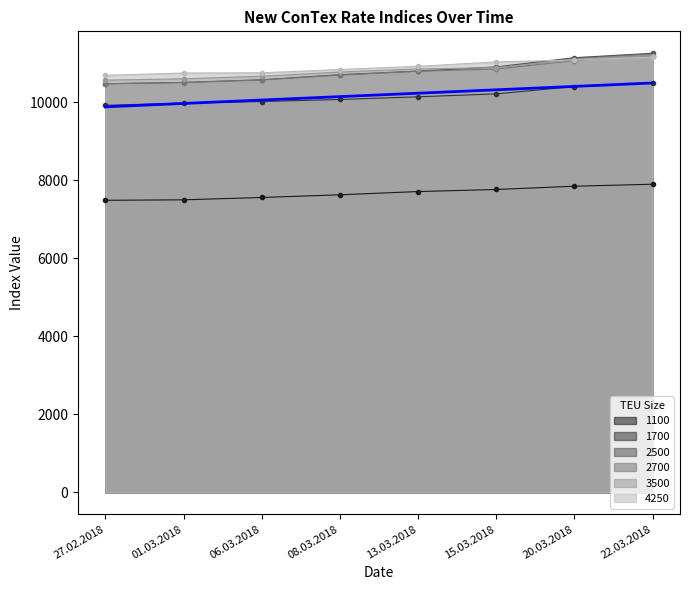

Count the 3500 values in the range 10668 to 11087.

5